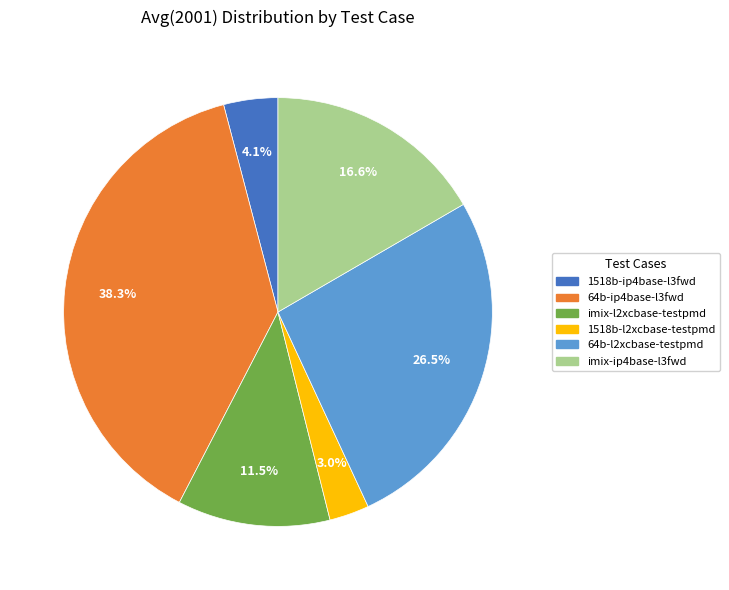

Combined, do 64b-ip4base-l3fwd and 1518b-l2xcbase-testpmd account for over 50%?

No